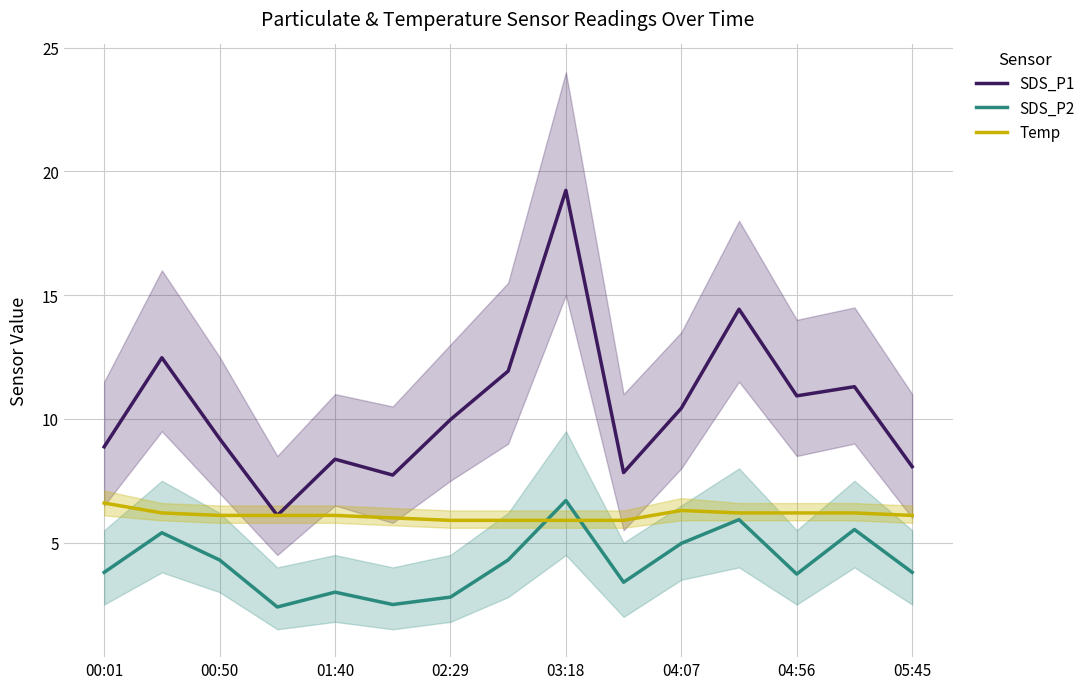

Reading left to right, extract all data points from this chart.

SDS_P1: 8.9	12.5	9.2	6.1	8.4	7.7	10.0	11.9	19.2	7.8	10.4	14.4	10.9	11.3	8.1
SDS_P2: 3.8	5.4	4.3	2.4	3.0	2.5	2.8	4.3	6.7	3.4	5.0	5.9	3.7	5.5	3.8
Temp: 6.6	6.2	6.1	6.1	6.1	6.0	5.9	5.9	5.9	5.9	6.3	6.2	6.2	6.2	6.1